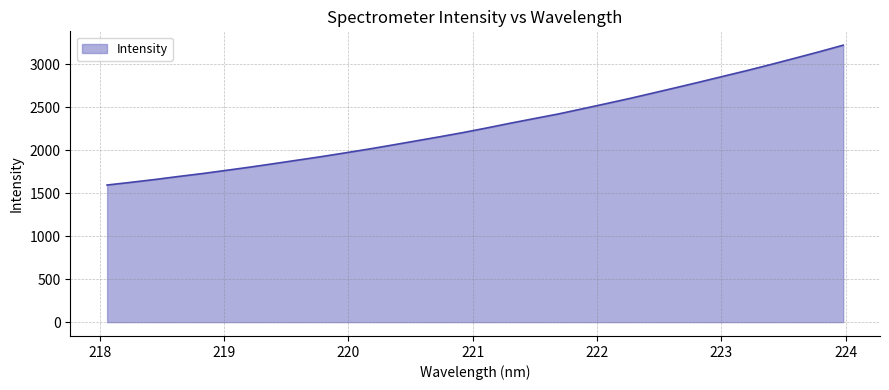

What is the difference between the maximum and minimum values?

1628.3